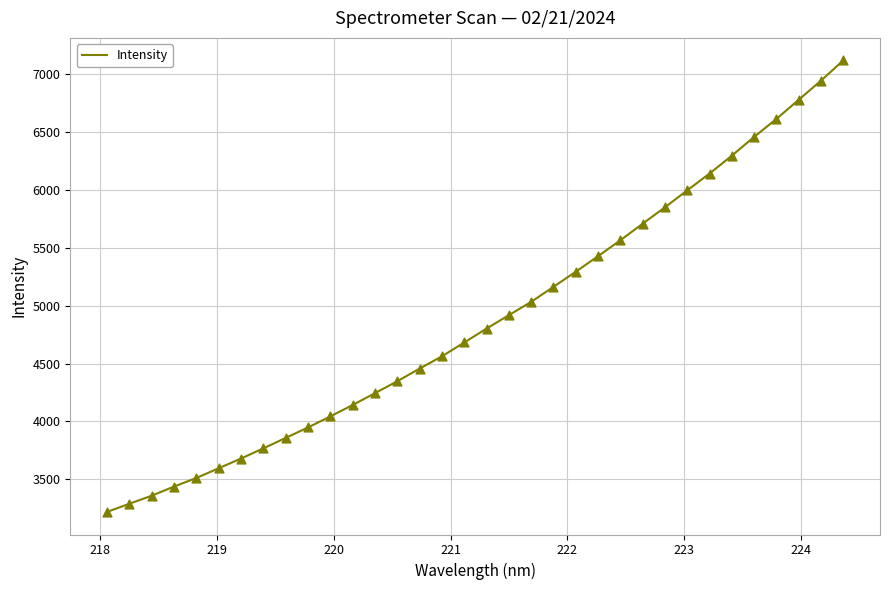

What is the smallest value displayed?

3219.3